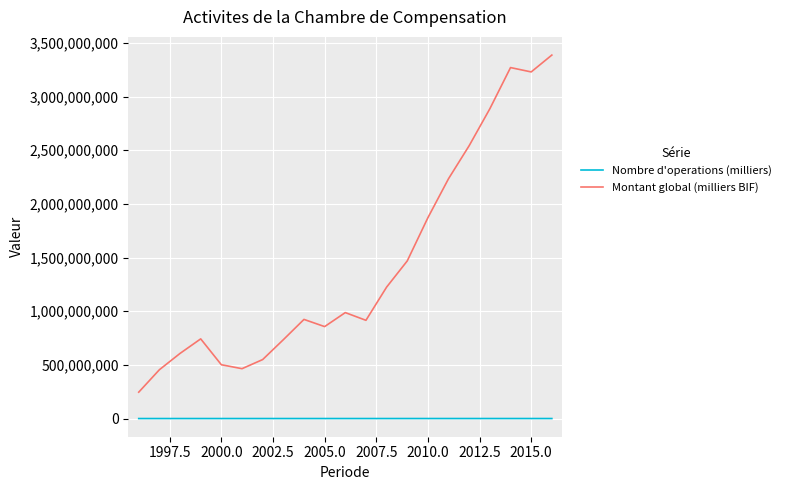

Which series has the largest range (max minus min)?

Montant global (milliers BIF)